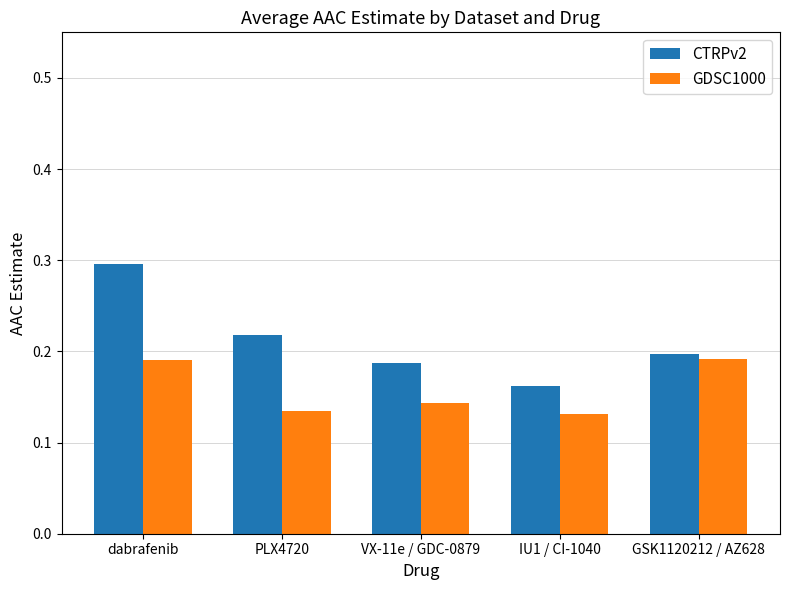

How many categories are shown in the chart?

5